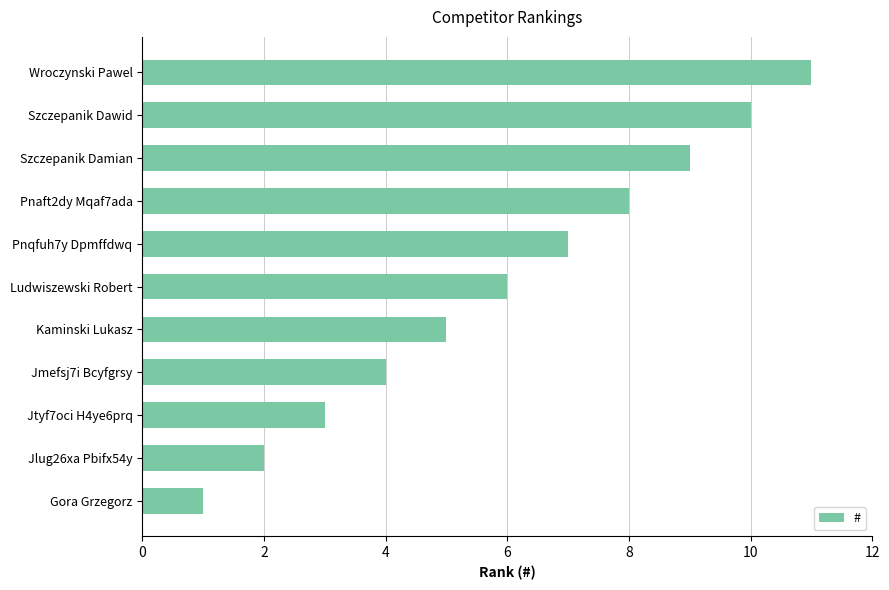

What is the change in value from Szczepanik Dawid to Ludwiszewski Robert?

-4